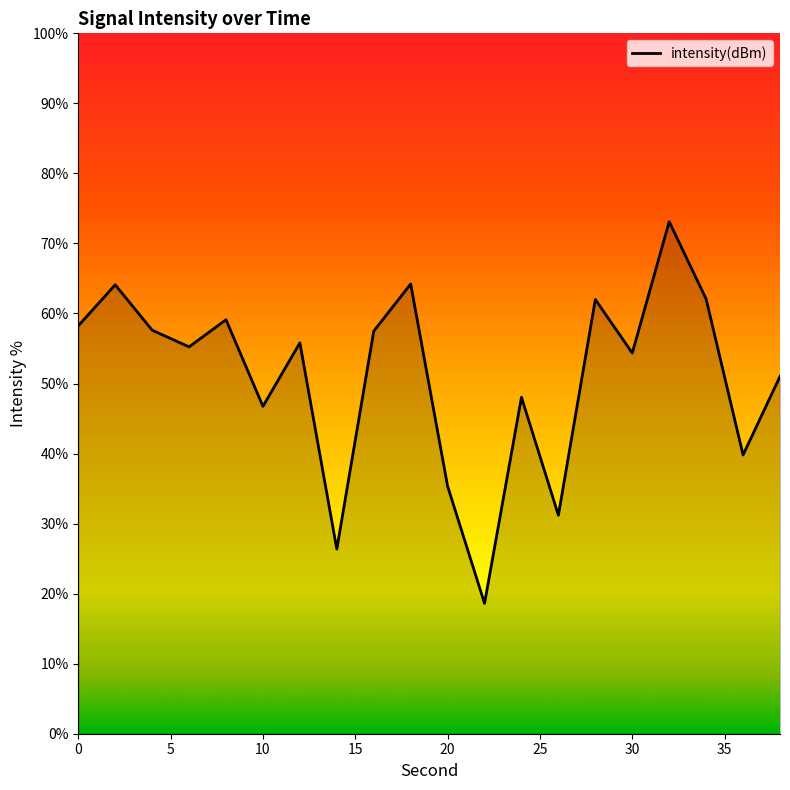

What is the difference between the maximum and minimum values?

54.5